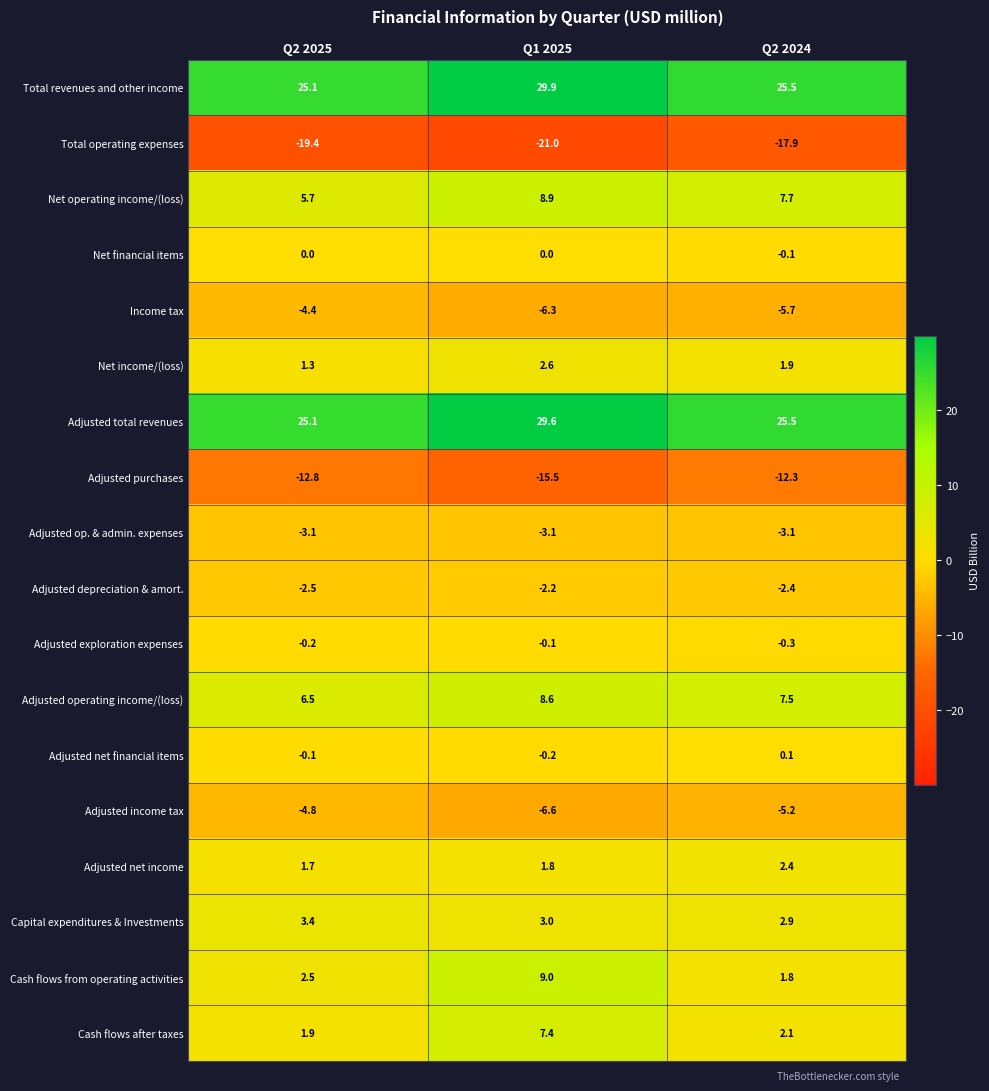

Where is Net operating income/(loss) nearest to the value 7?

Q2 2024